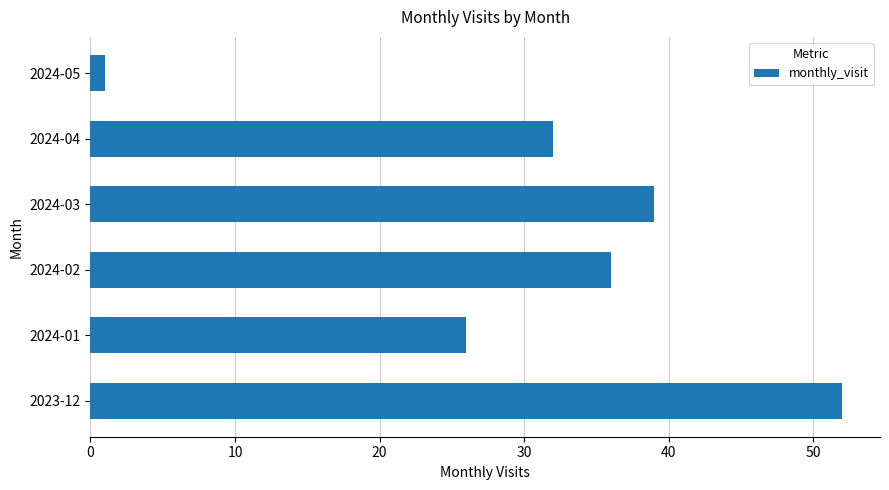

The chart shows a value of 1 at 2024-05. True or false?

True